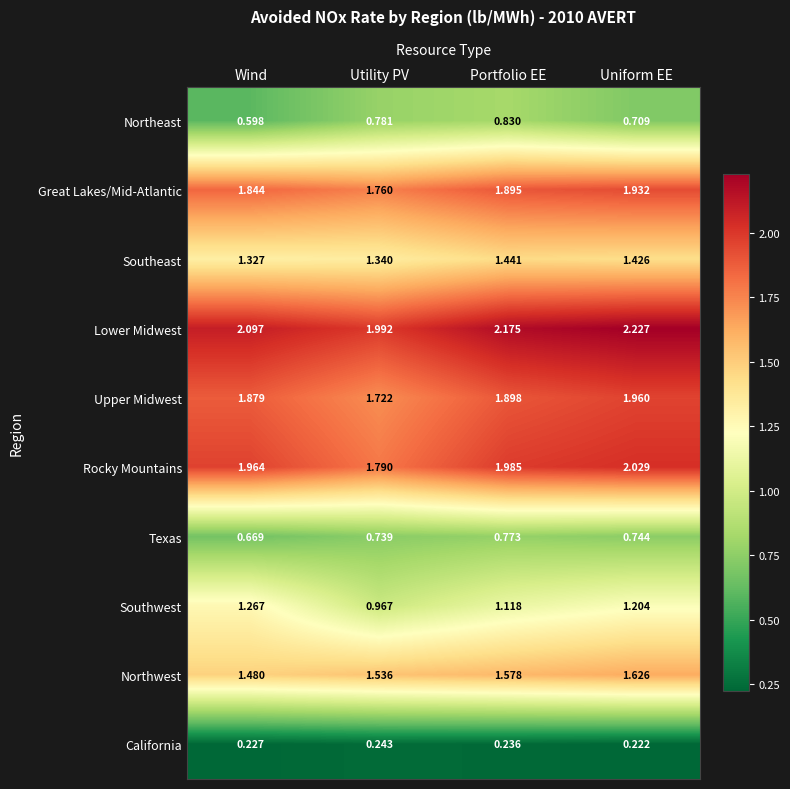

Is the value of Upper Midwest at Wind greater than the value of California at Portfolio EE?

Yes